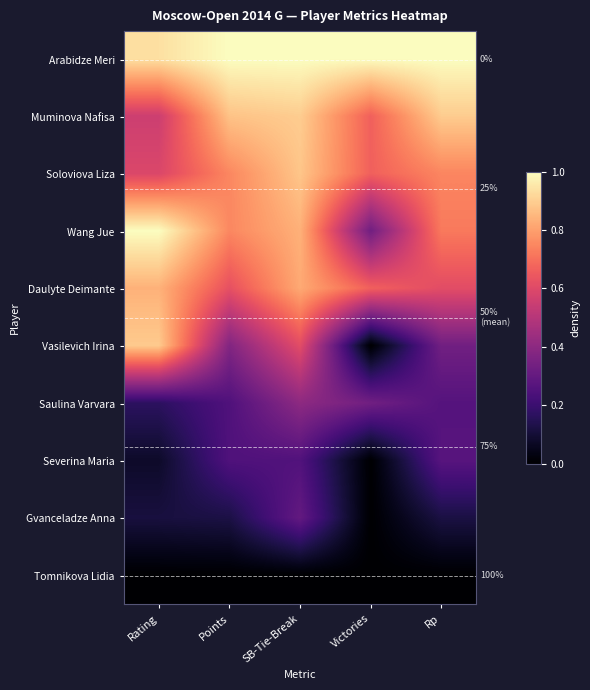

The Daulyte Deimante series shows 0.5 at SB-Tie-Break. True or false?

False